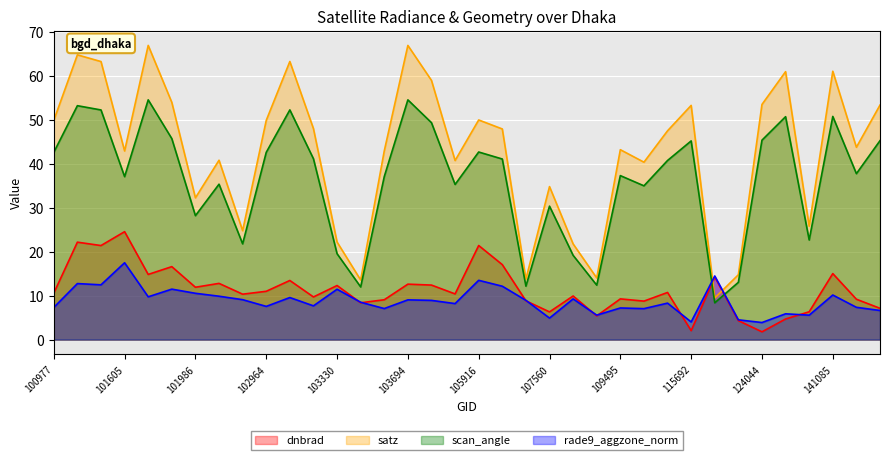

Which series has the largest range (max minus min)?

satz